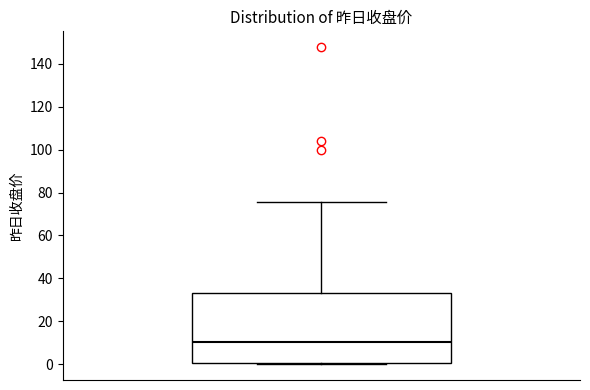

Where is the lower edge of the box on the y-axis? The values are not printed on the chart, so give them approximately, as read against the axis.

0